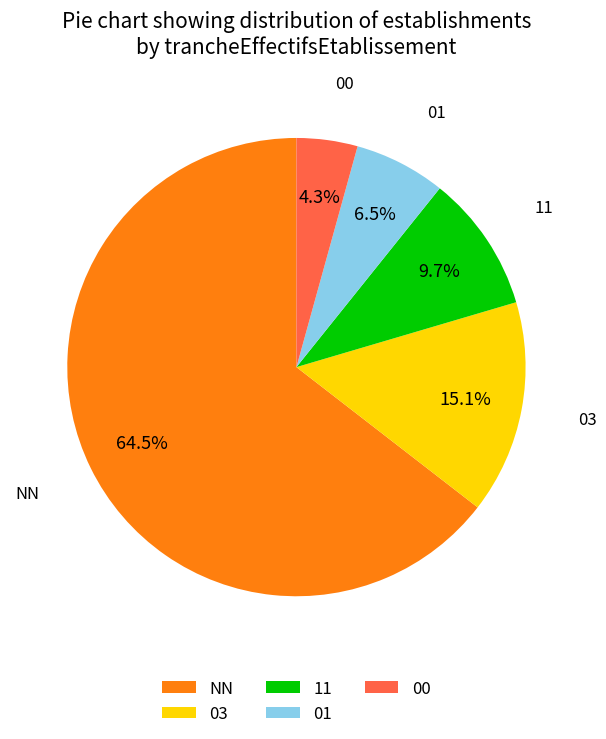

Does NN account for over 50% of the chart?

Yes